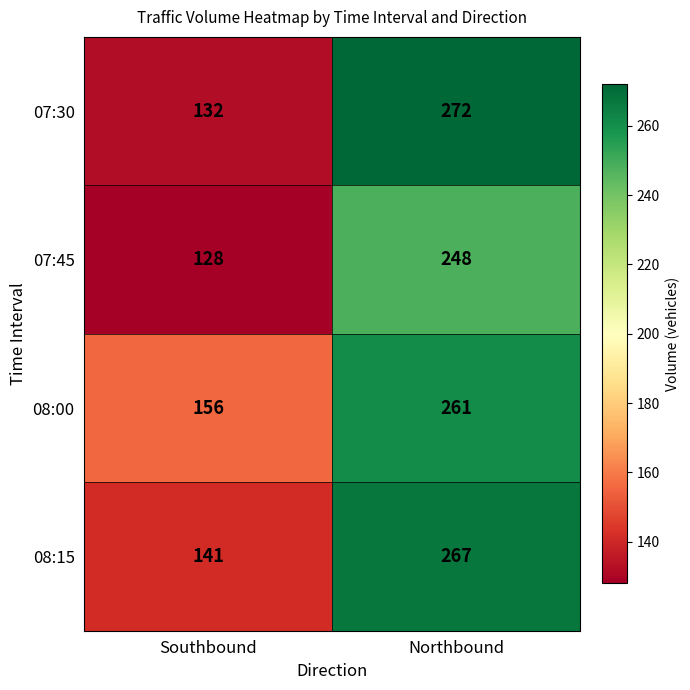

Which series has the widest spread of values?

07:30